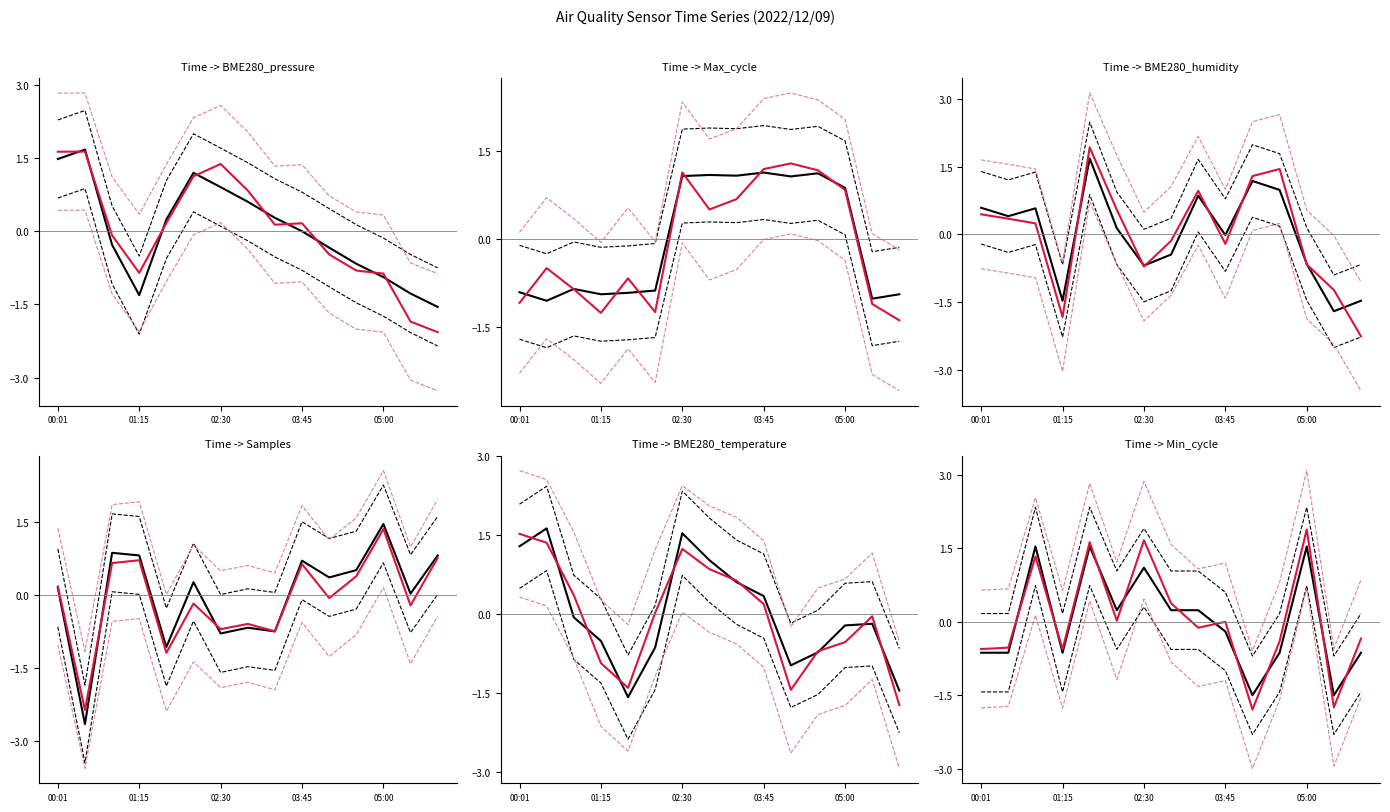

Between 00:01 and 02:30, which series saw the biggest shift?

Max_cycle